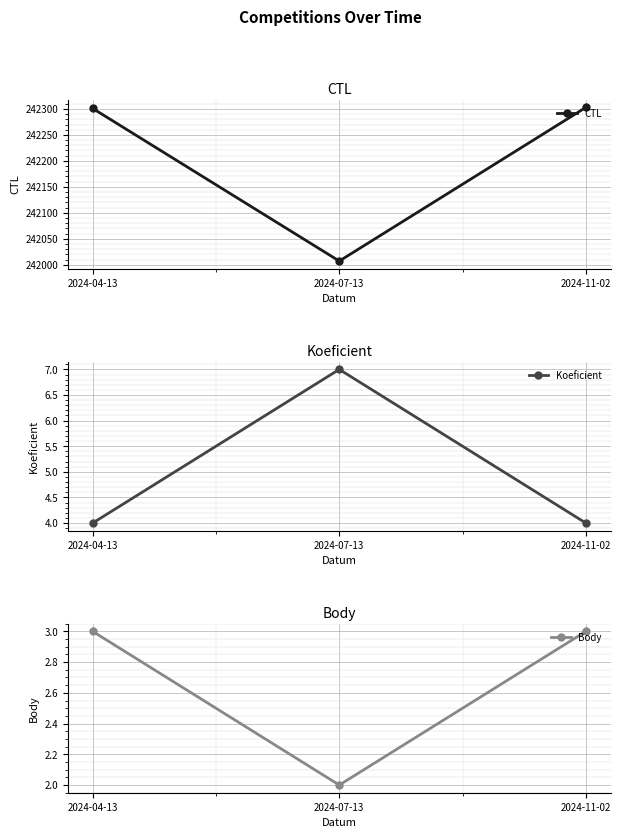

How many lines are shown in the chart?

3